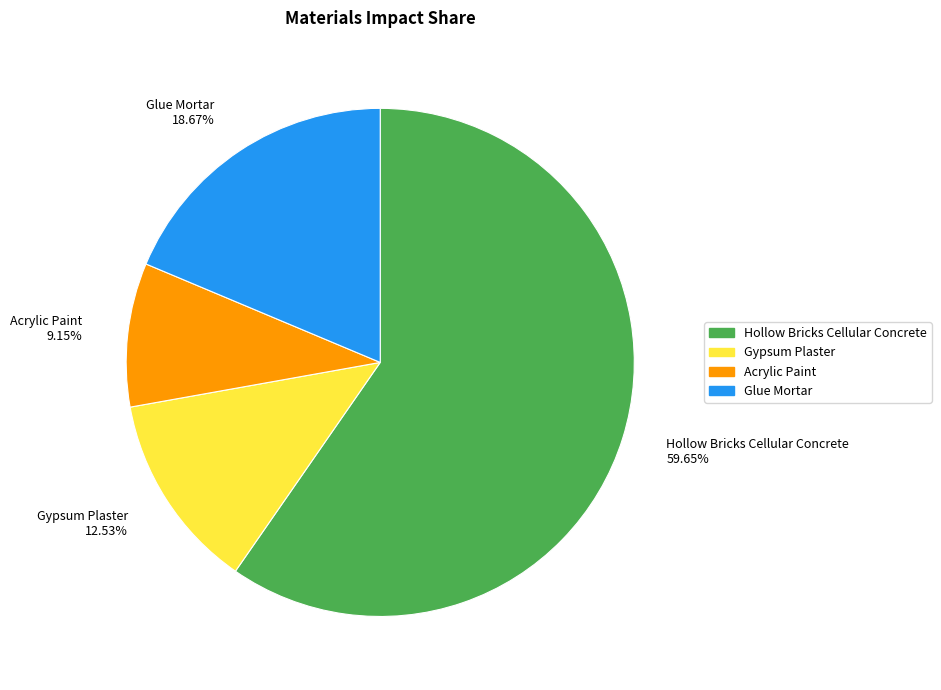

Which category accounts for the majority?

Hollow Bricks Cellular Concrete 59.65%